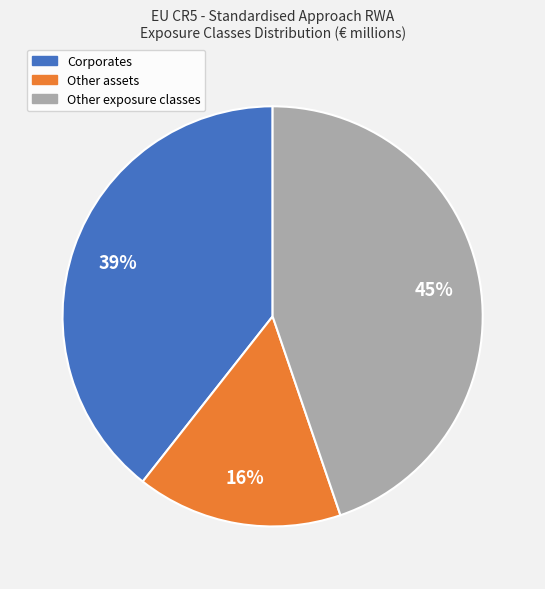

Count the number of slices in the pie.

3